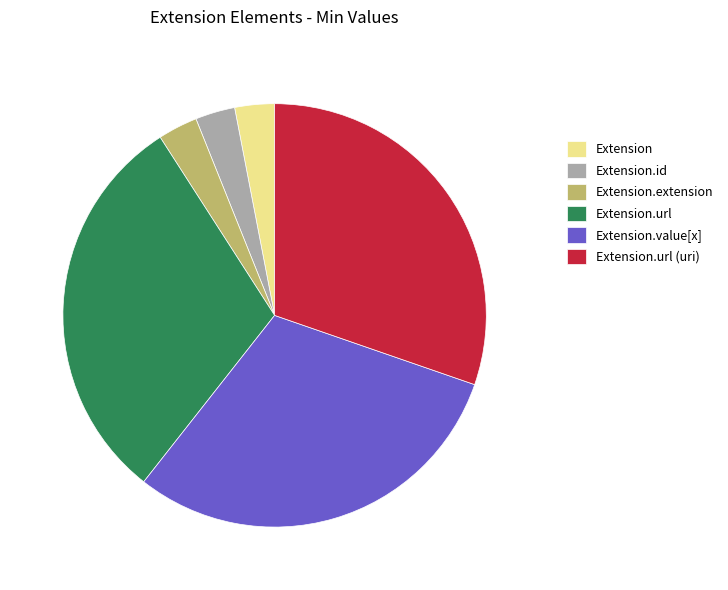

Does any single category account for the majority?

No